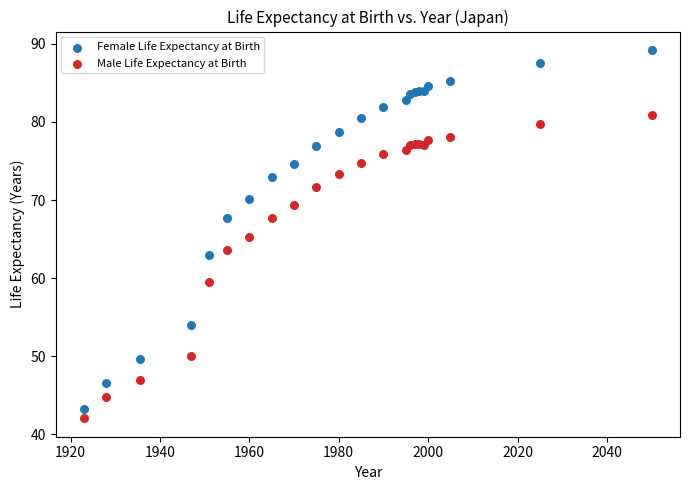

Which series contains the highest Y value?

Female Life Expectancy at Birth